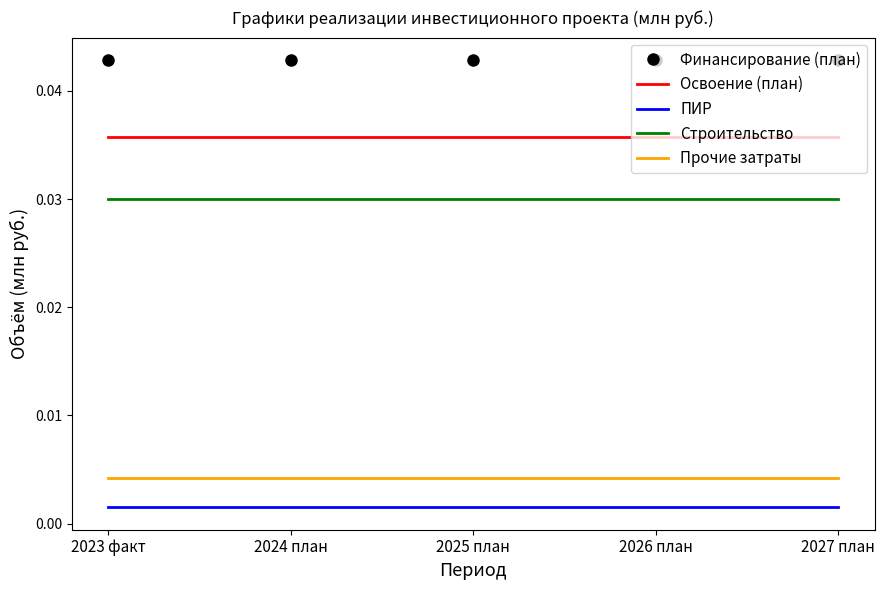

List the series in order of their peak value, lowest first.

ПИР, Прочие затраты, Строительство, Освоение (план), Финансирование (план)